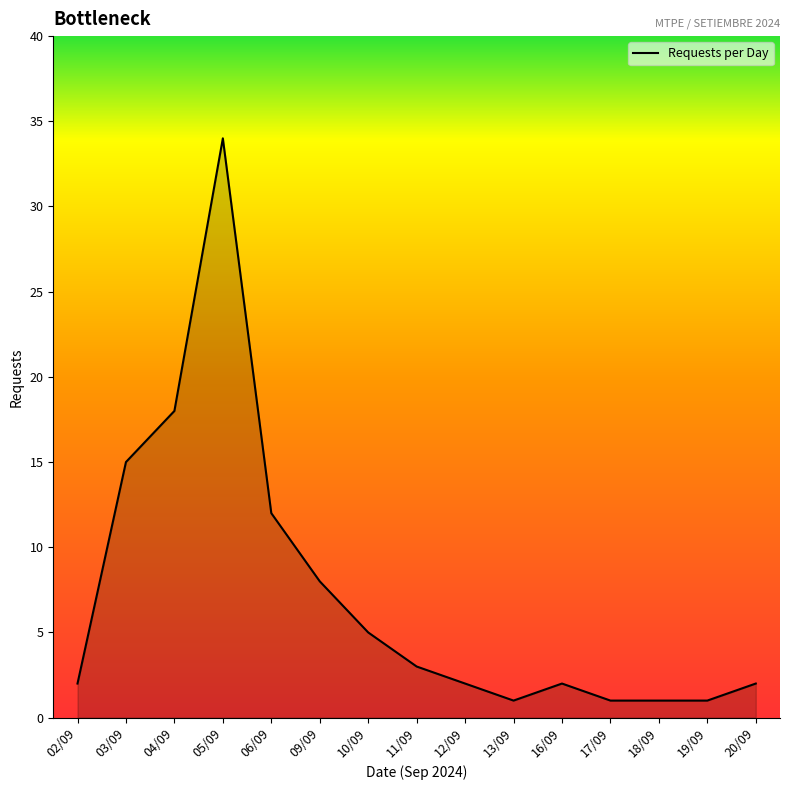

What is the smallest value displayed?

1